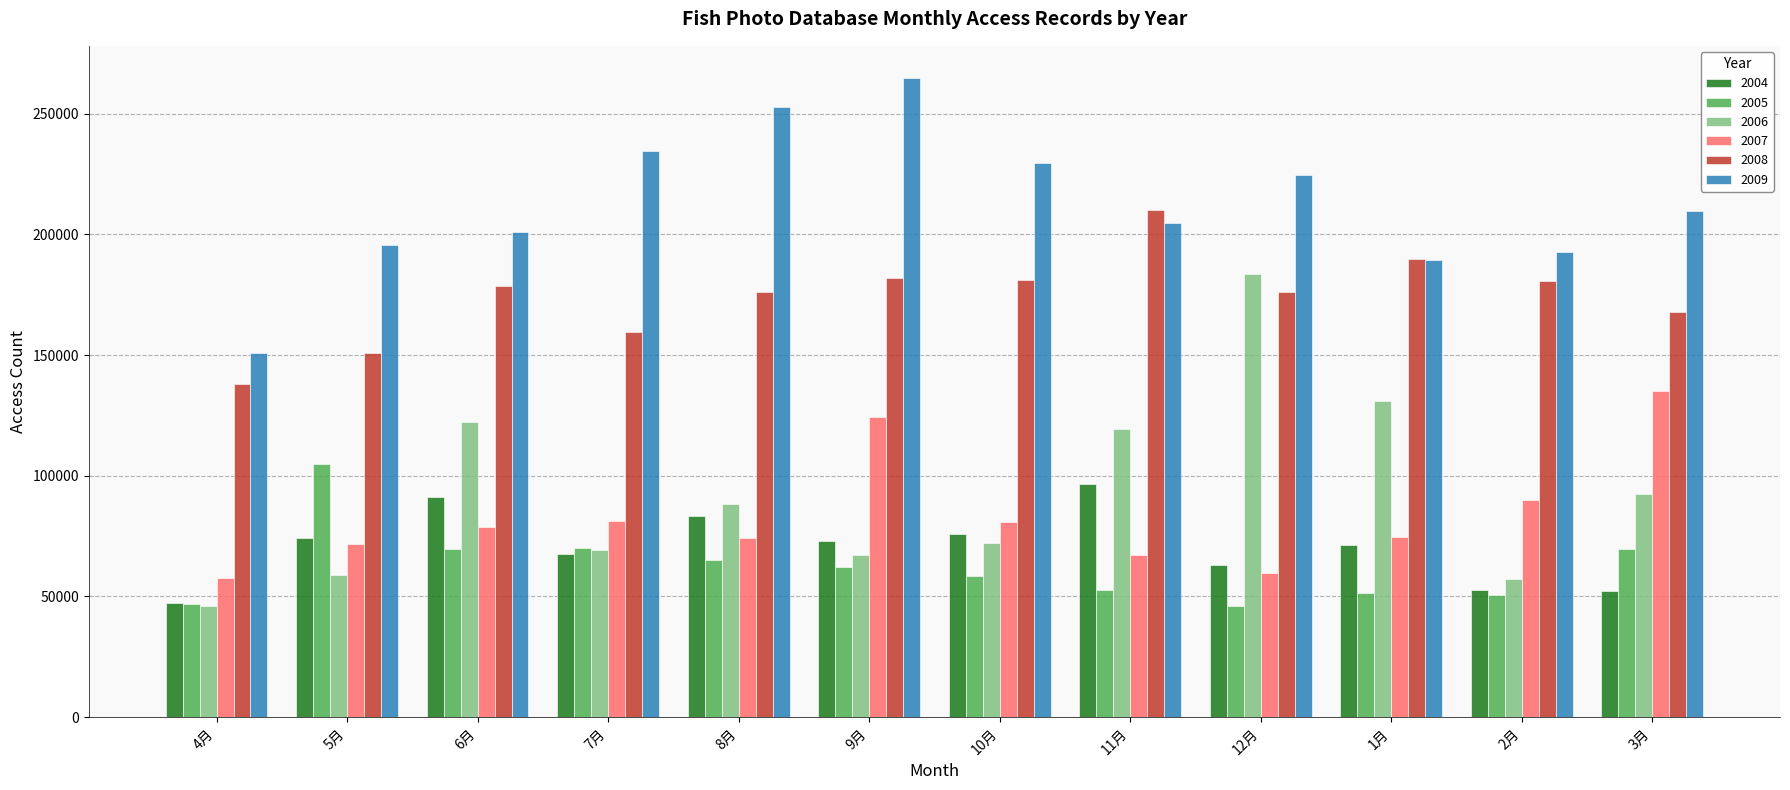

What is the maximum value for 2005?

104956